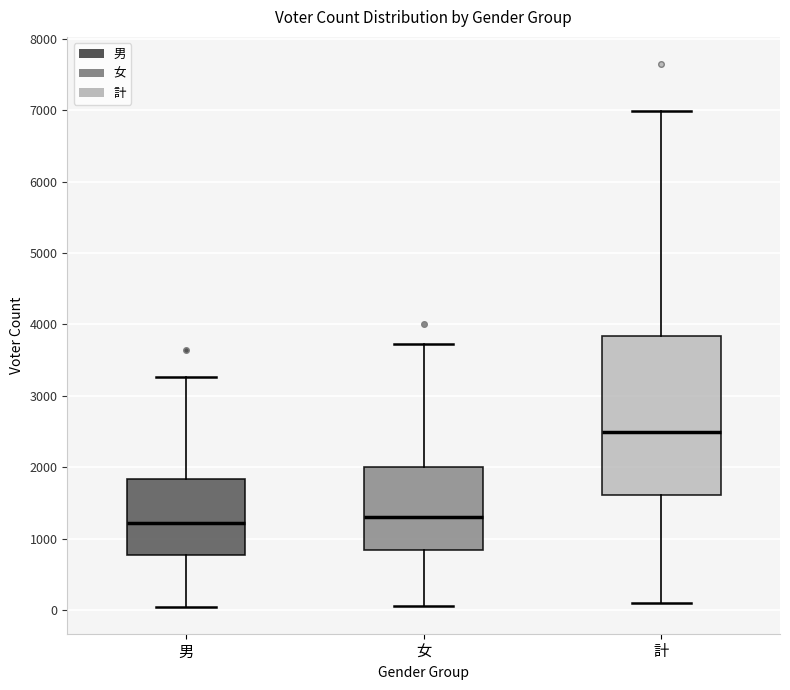

Which box's median line is the highest?

計